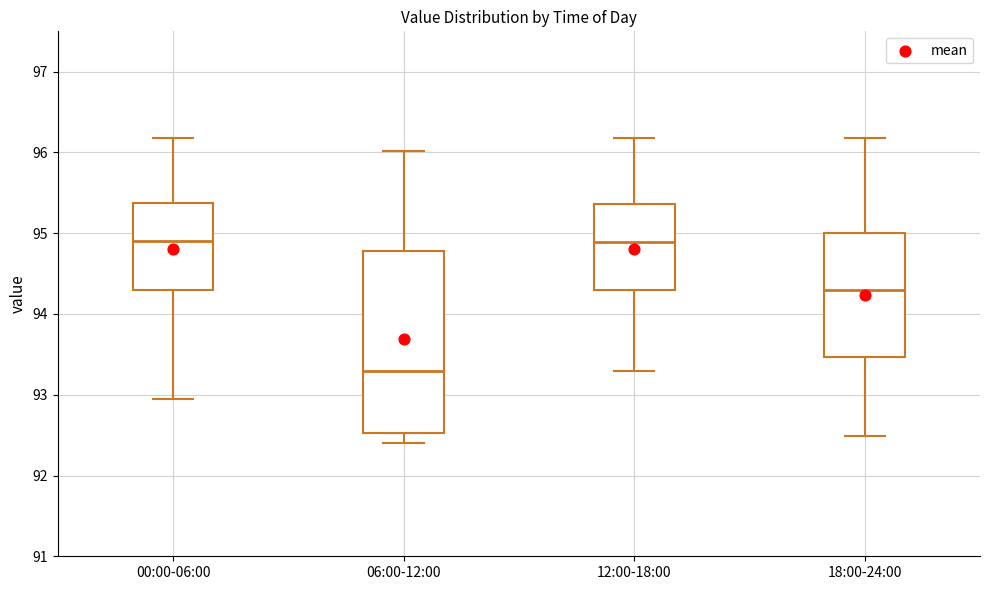

Comparing the boxes themselves (not the whiskers), which one is the tallest?

06:00-12:00